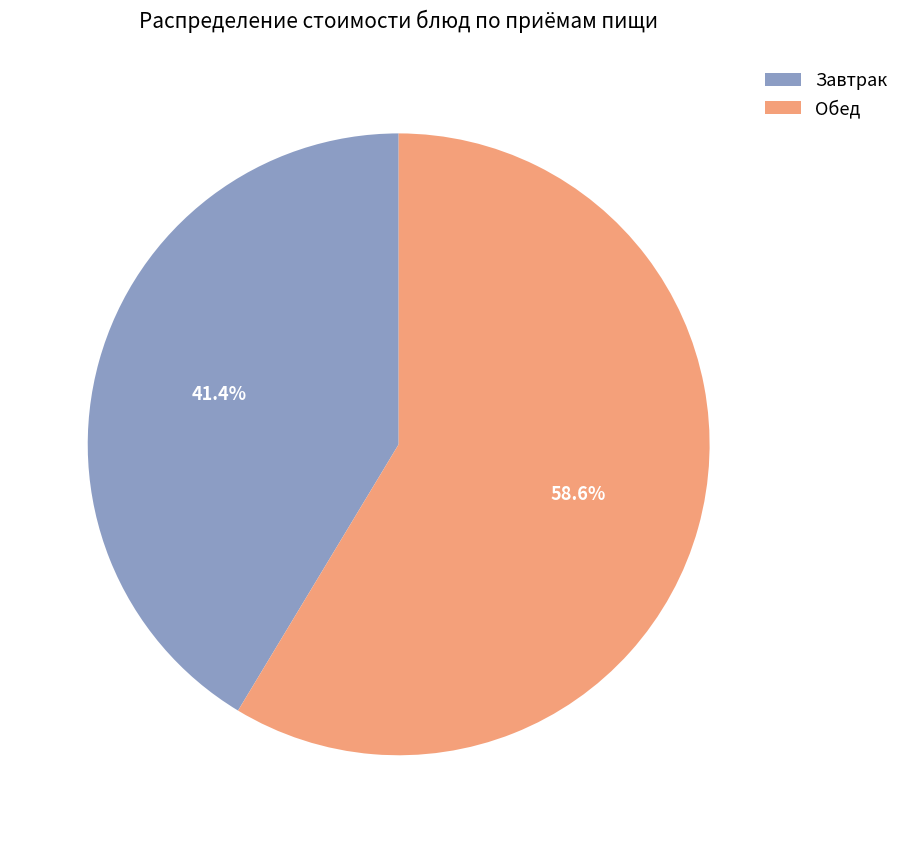

What is the smallest slice in the pie chart?

Завтрак